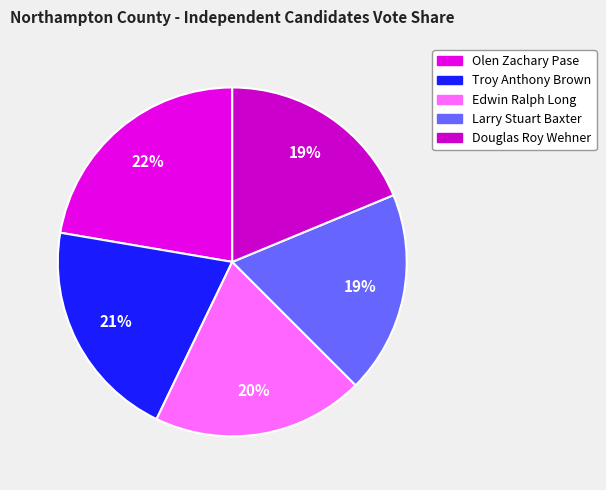

How many slices are in this pie chart?

5